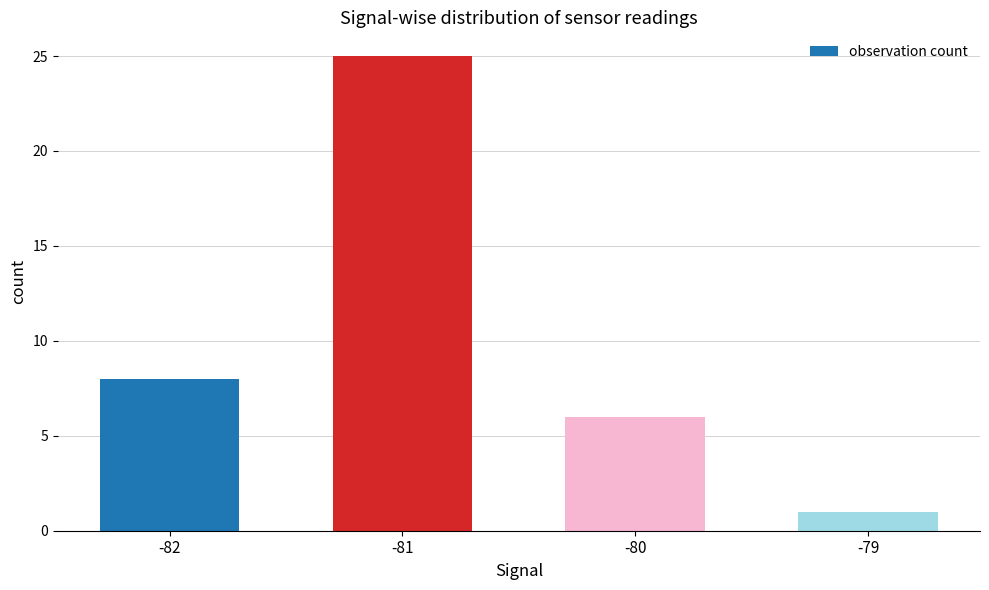

Reading left to right, what are all the values shown in this chart?

8	25	6	1